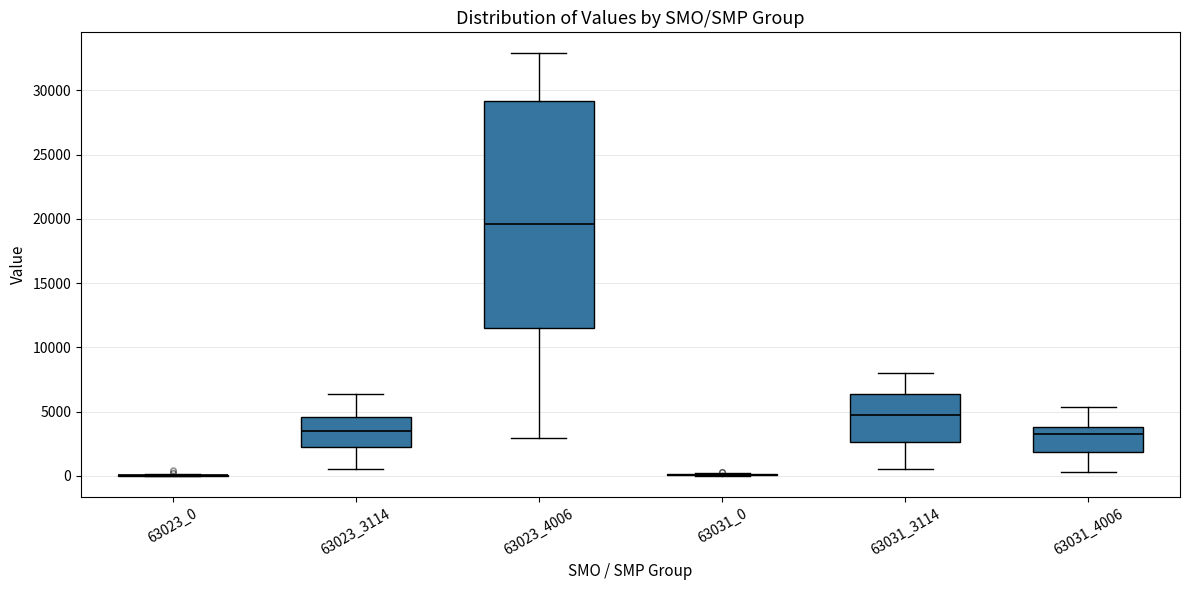

Reading left to right, transcribe this box plot: for each box, give where its median line is, the range the box spans, and where its two whiskers end, as read against the y-axis. The values are not printed on the chart, so give them approximately, as read against the axis.

63023_0: box collapsed to a line at 0, whiskers 0 to 0
63023_3114: median 3500, box 2000 to 4500, whiskers 500 to 6500
63023_4006: median 19500, box 11500 to 29000, whiskers 3000 to 33000
63031_0: box collapsed to a line at 0, whiskers 0 to 0
63031_3114: median 4500, box 2500 to 6500, whiskers 500 to 8000
63031_4006: median 3000, box 2000 to 4000, whiskers 500 to 5500